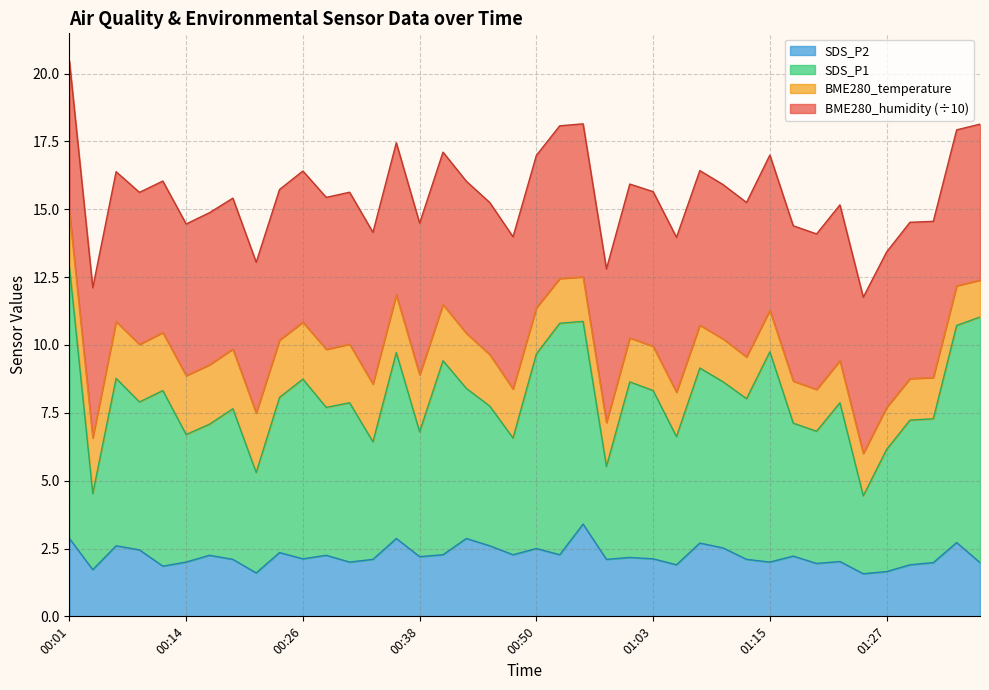

What is the maximum value for SDS_P2?

3.4